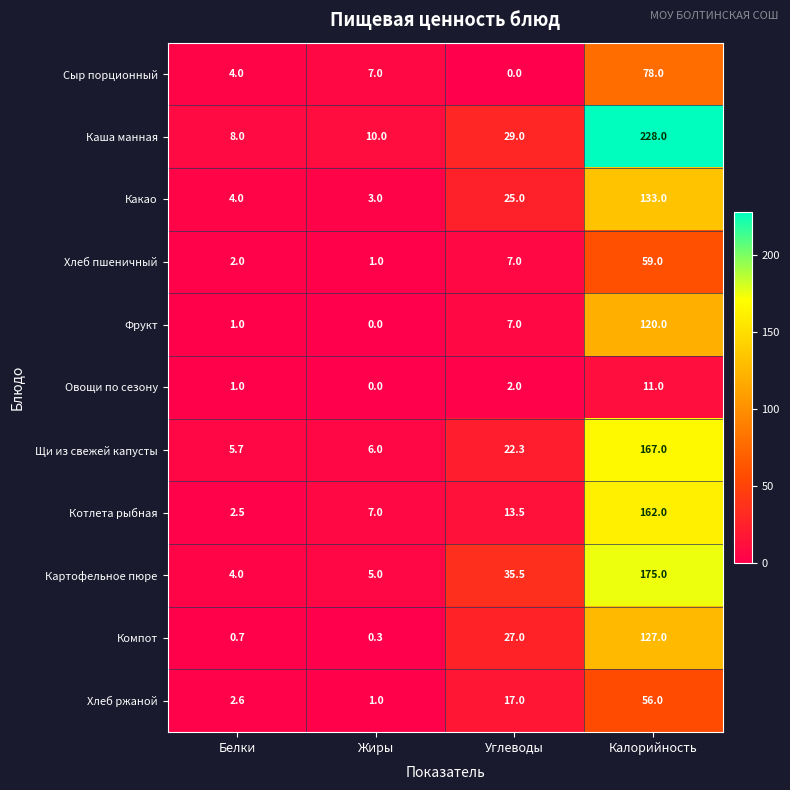

Which category has the lowest value in the Картофельное пюре series?

Белки